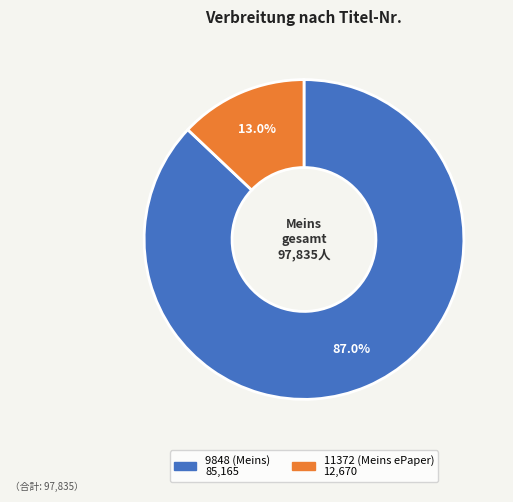

Approximately how many times larger is the value at 9848 (Meins) compared to 11372 (Meins ePaper)?

6.7